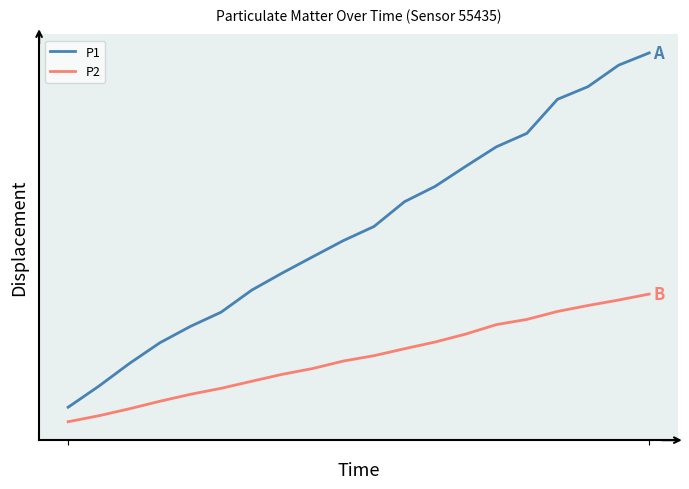

Which series has the largest total across all categories?

P1